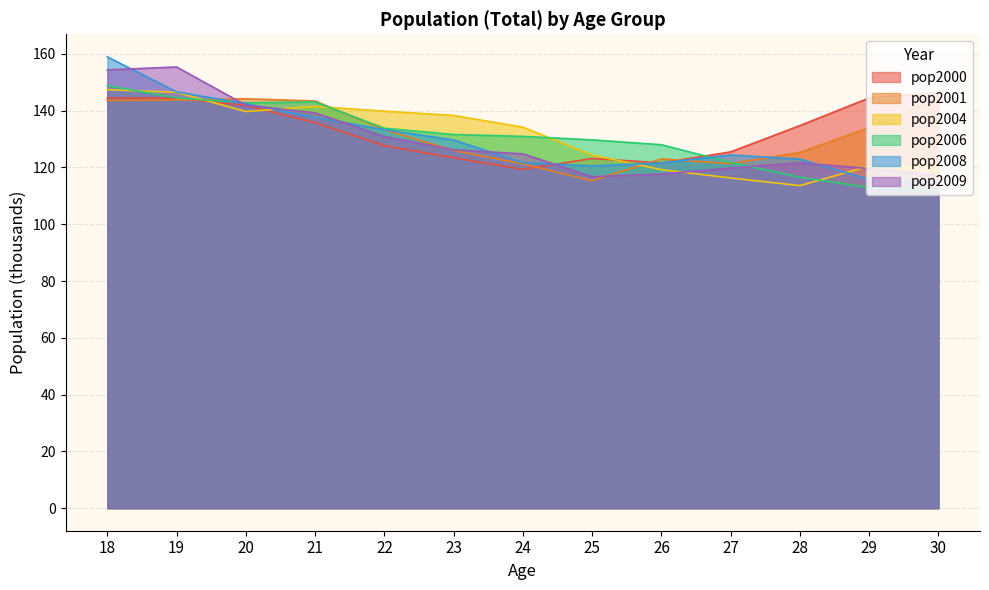

What are all the series names shown in the legend?

pop2000, pop2001, pop2004, pop2006, pop2008, pop2009